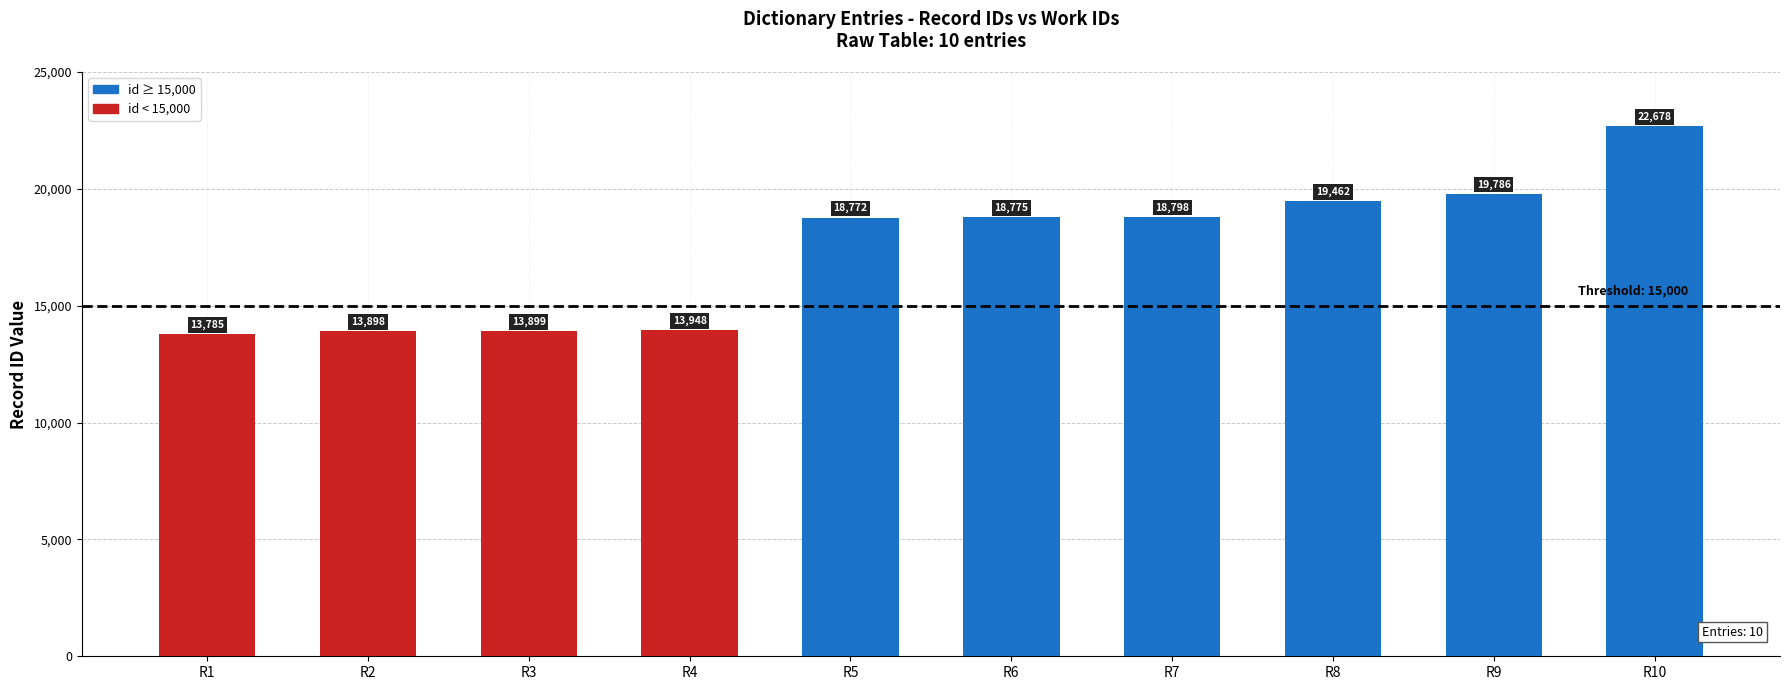

List the labels in order of value, smallest first.

R1, R2, R3, R4, R5, R6, R7, R8, R9, R10